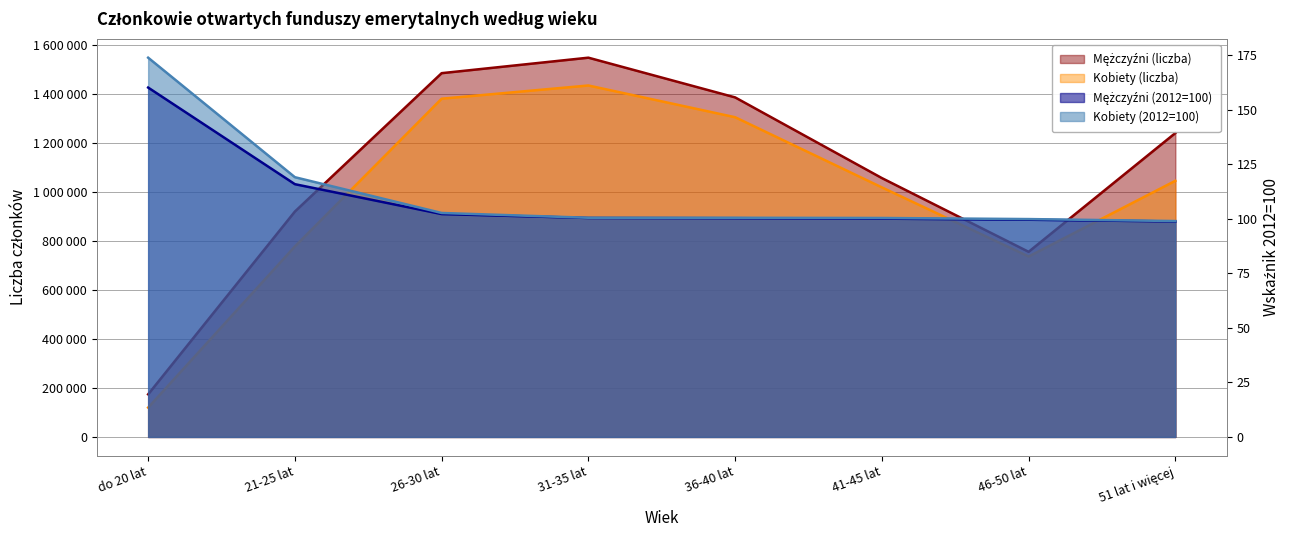

Reading right to left, list all the values displayed in this chart.

Mężczyźni (liczba): 1239996.0	755394.0	1056245.0	1385404.0	1547443.0	1484266.0	919681.0	173915.0
Kobiety (liczba): 1045093.0	736366.0	1018226.0	1304516.0	1434007.0	1380078.0	777324.0	119759.0
Mężczyźni (2012=100): 98.8	99.6	100.1	100.3	100.4	102.2	115.9	160.2
Kobiety (2012=100): 99.0	99.9	100.4	100.5	100.5	102.7	119.1	173.9